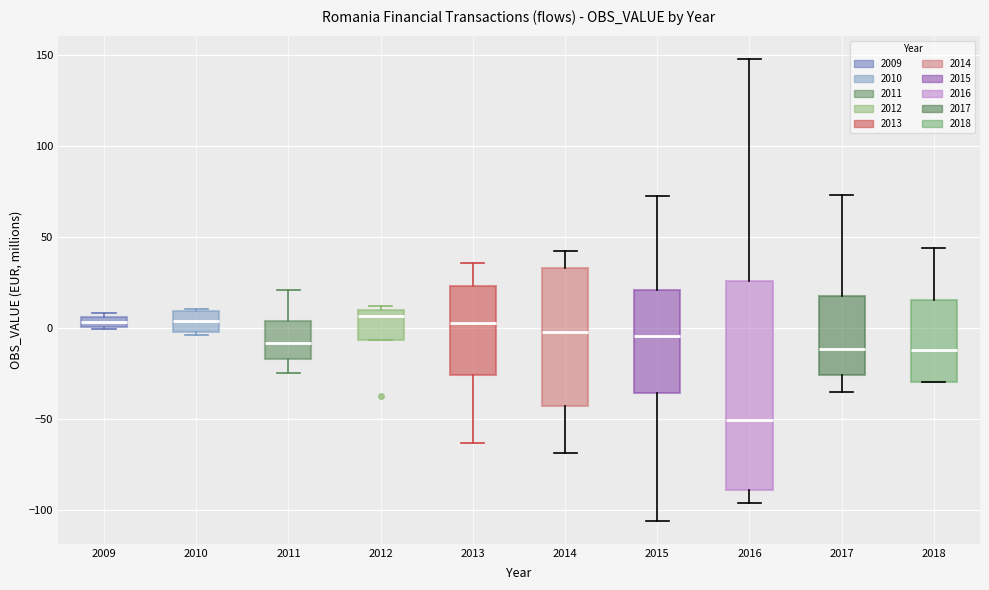

Where does the median line of the box at x = 2018 sit on the y-axis? The values are not printed on the chart, so give them approximately, as read against the axis.

-10